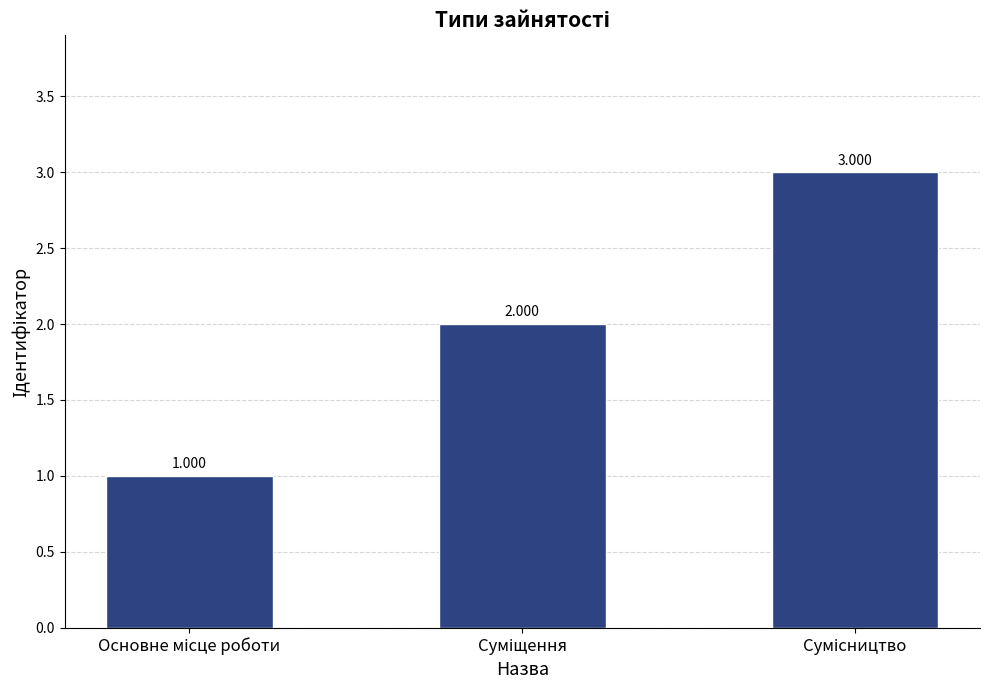

The chart shows a value of 3 at Сумісництво. True or false?

True